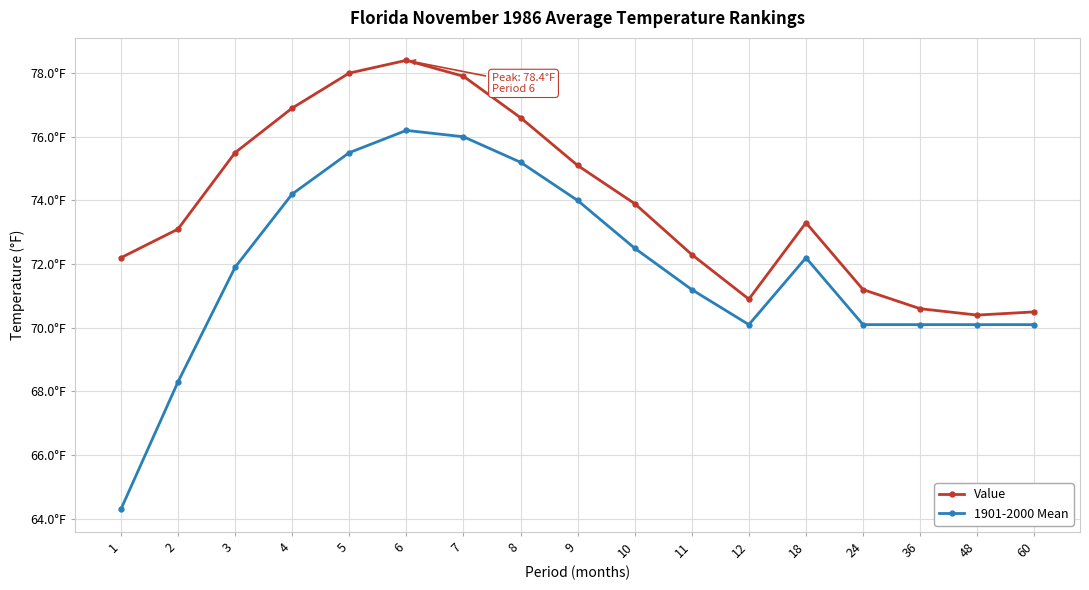

Is the value of Value at 5 greater than the value of 1901-2000 Mean at 1?

Yes